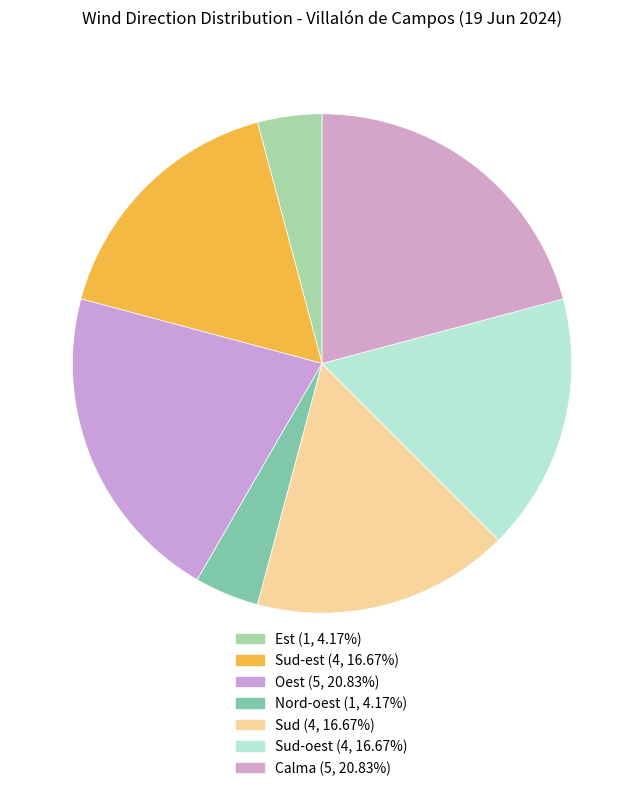

How many slices are in this pie chart?

7